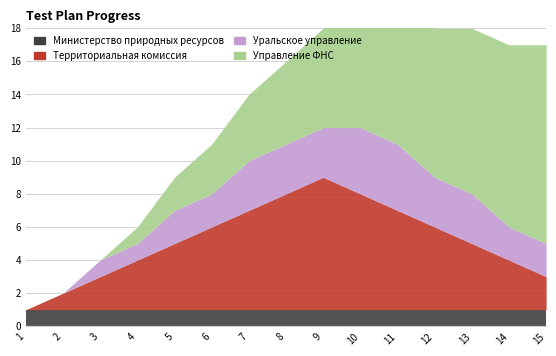

What is the sum of all Уральское управление values?

33